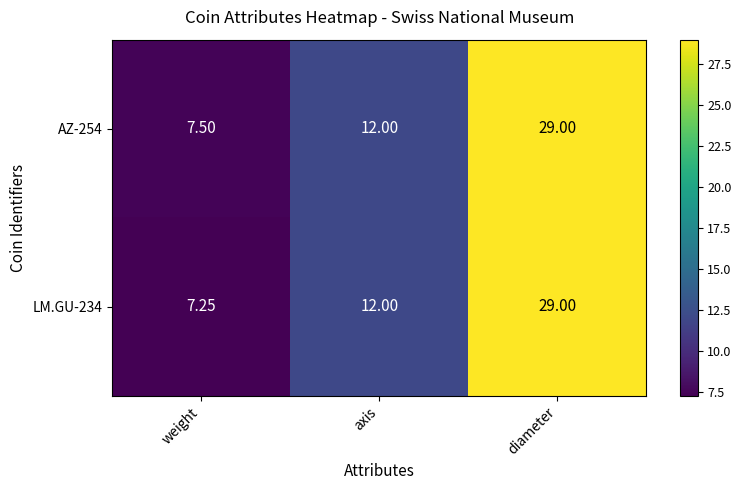

Count the number of categories in the chart.

3